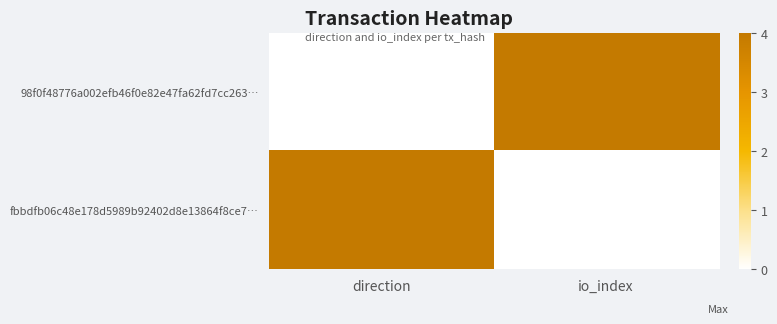

At direction, list the series in order from largest to smallest.

fbbdfb06c48e178d5989b92402d8e13864f8ce7…, 98f0f48776a002efb46f0e82e47fa62fd7cc263…